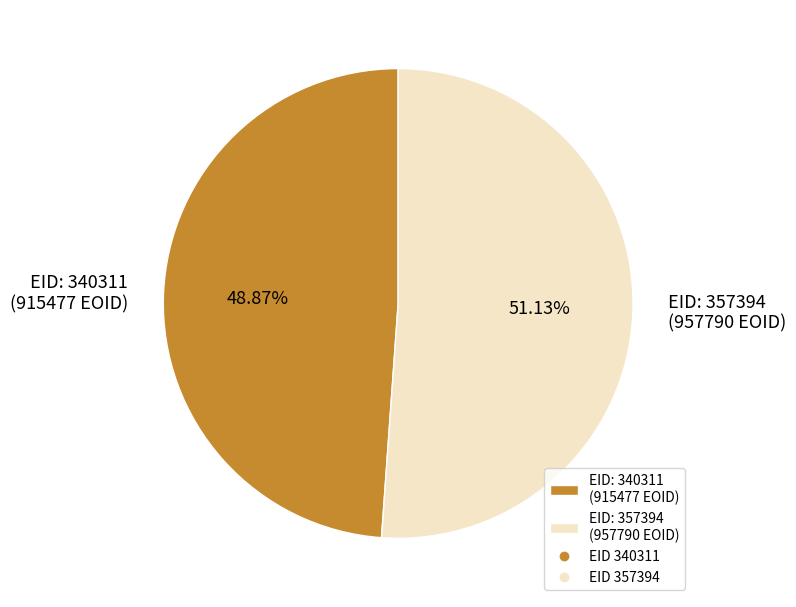

Is there any slice that represents more than half of the pie?

Yes